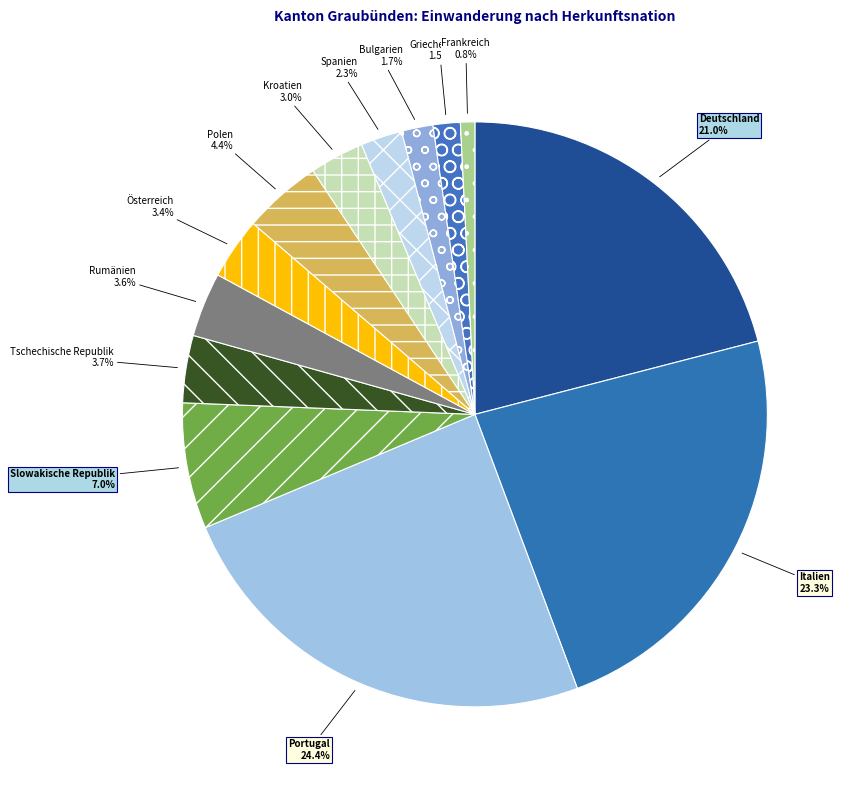

Which has a higher value, Slowakische Republik or Griechenland?

Slowakische Republik